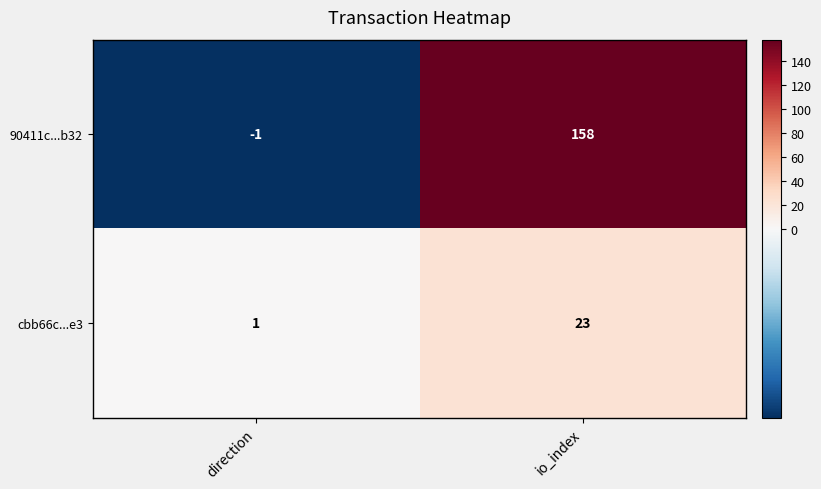

Which category has the highest value across all series?

io_index